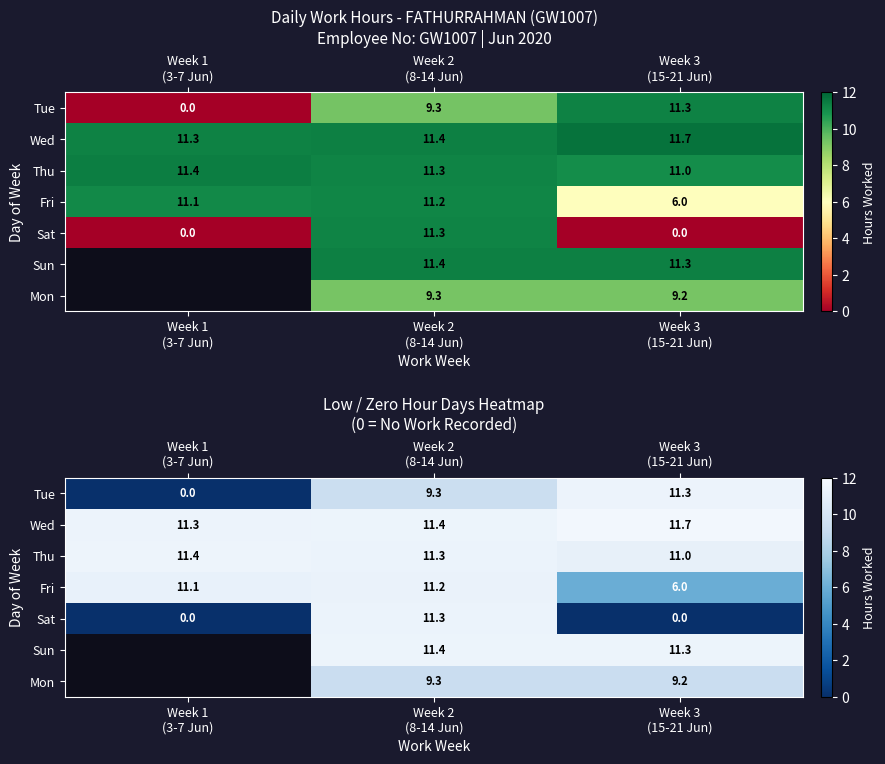

What is the difference between the highest and lowest values at Week 2
(8-14 Jun)?

2.1